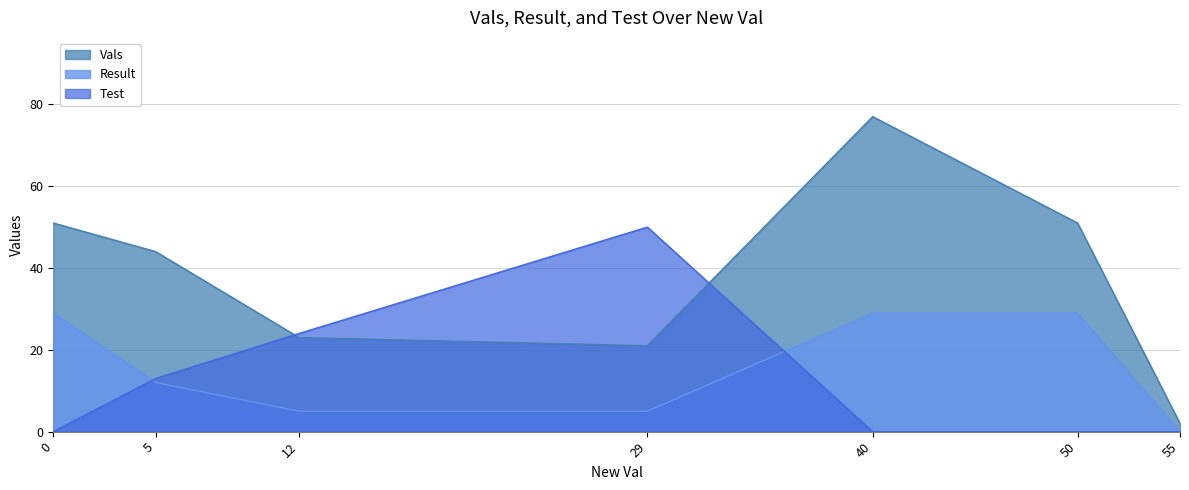

How many times do Vals and Test cross each other?

2